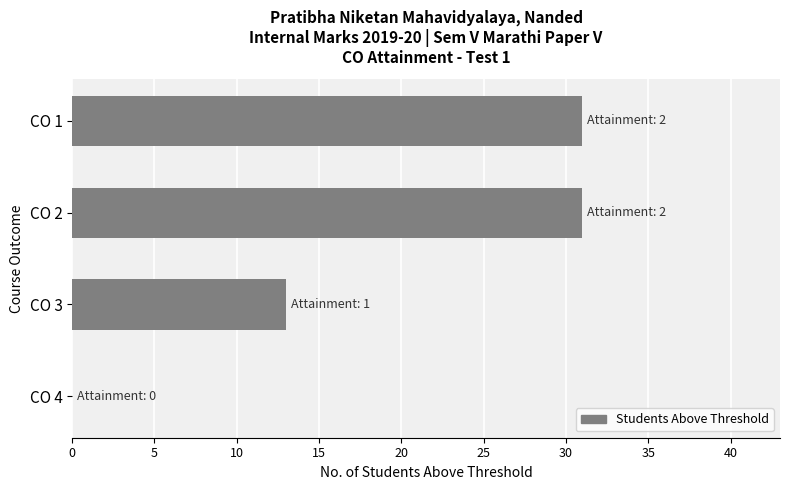

Count the number of categories in the chart.

4